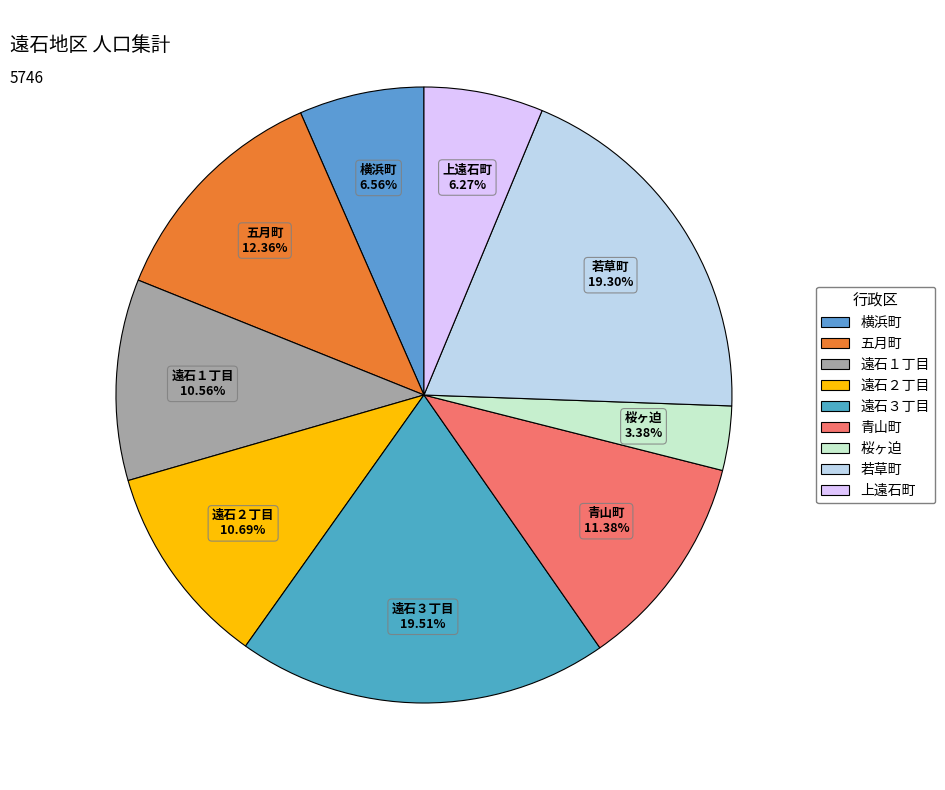

Is 遠石２丁目 the majority of the pie?

No